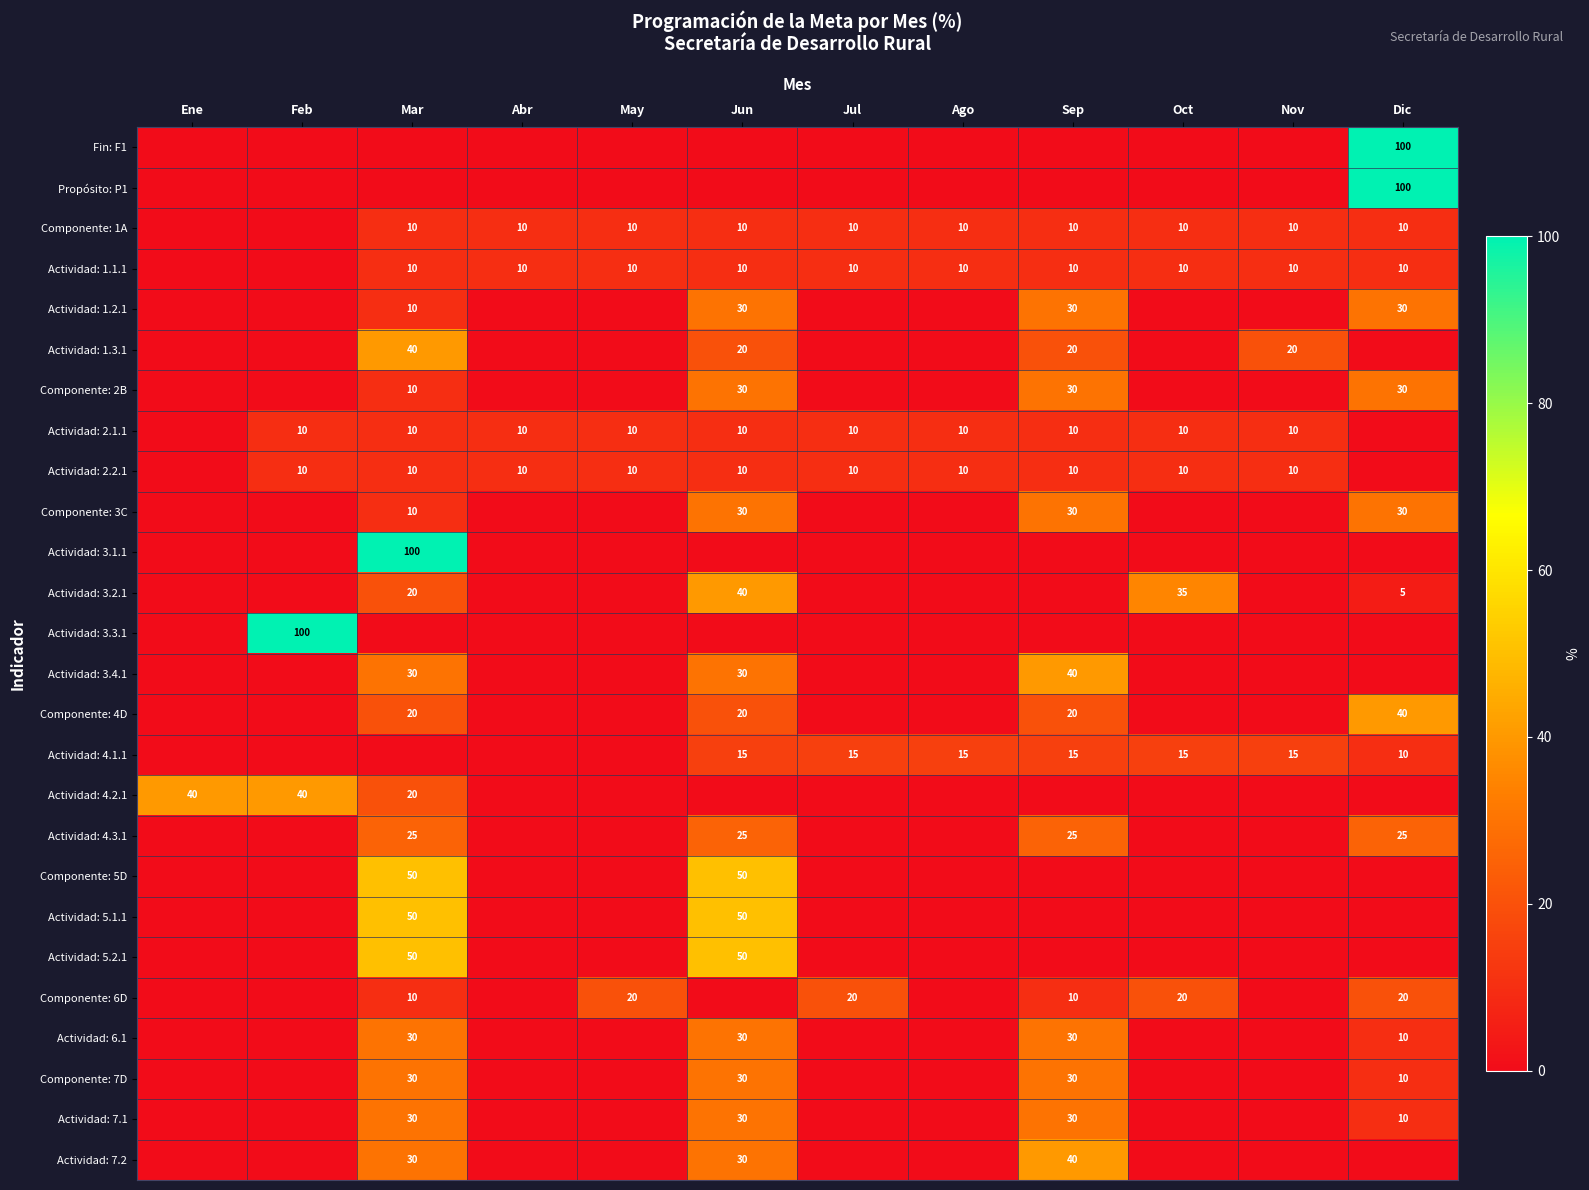

The value of Actividad: 7.2 at Jun is 30. True or false?

True